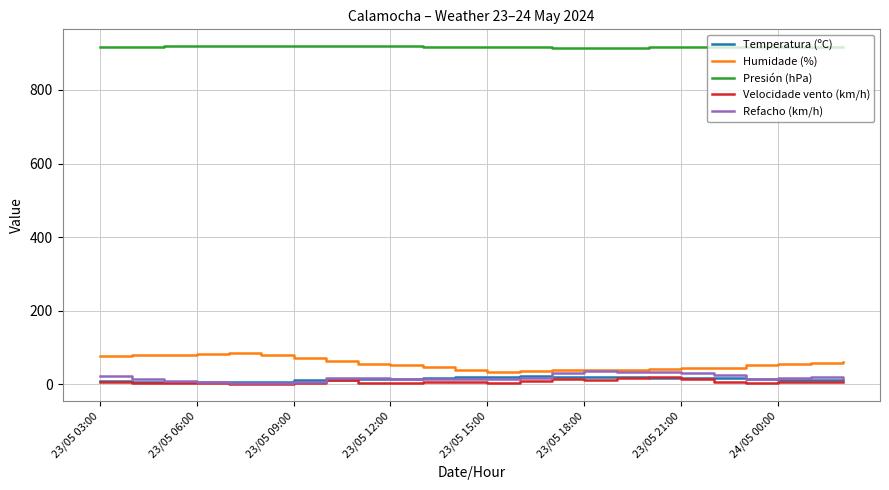

True or false: Presión (hPa) and Temperatura (ºC) cross at least once.

False